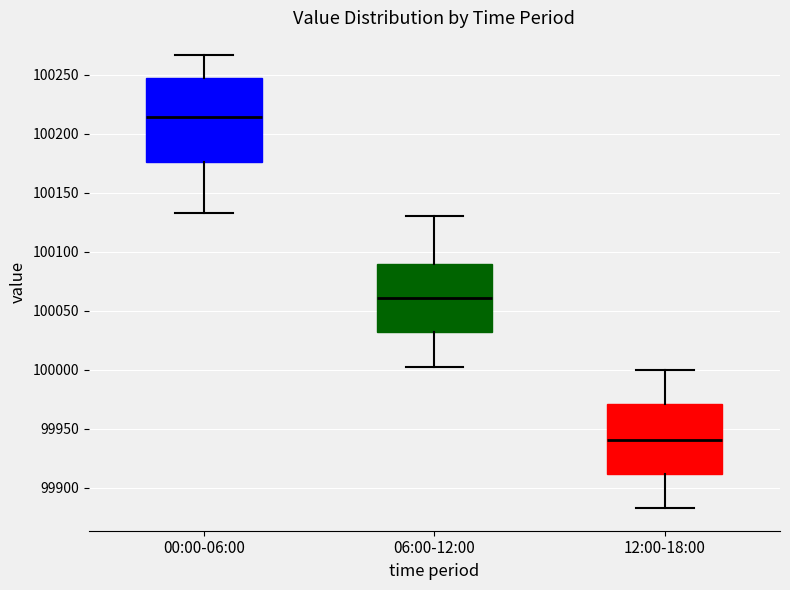

Reading left to right, read every box against the y-axis: the position of its median line, the range the box covers, and the ends of its whiskers. The values are not printed on the chart, so give them approximately, as read against the axis.

00:00-06:00: median 100215, box 100175 to 100245, whiskers 100135 to 100265
06:00-12:00: median 100060, box 100030 to 100090, whiskers 100000 to 100130
12:00-18:00: median 99940, box 99910 to 99970, whiskers 99885 to 100000